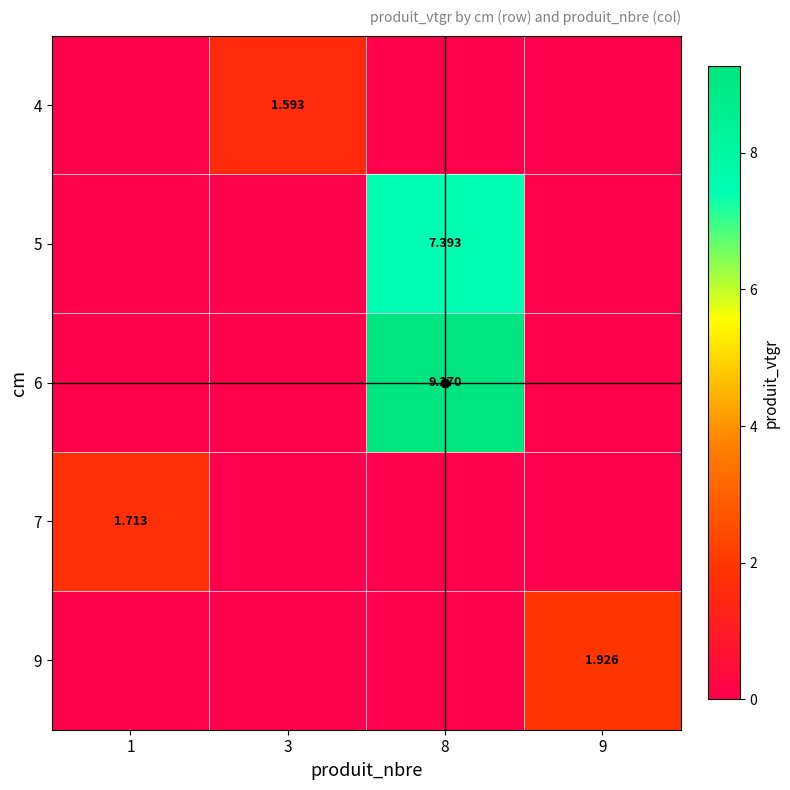

What is the difference between the maximum and second lowest values in the 7 series?

1.7